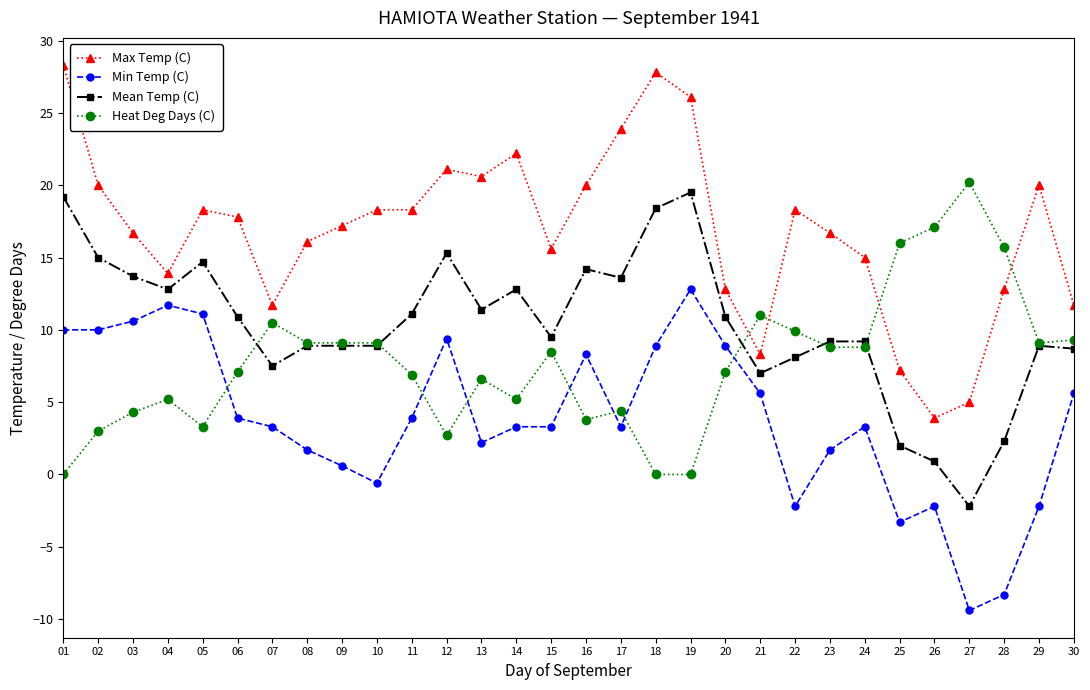

Rank the series at 14 from lowest to highest value.

Min Temp (C), Heat Deg Days (C), Mean Temp (C), Max Temp (C)